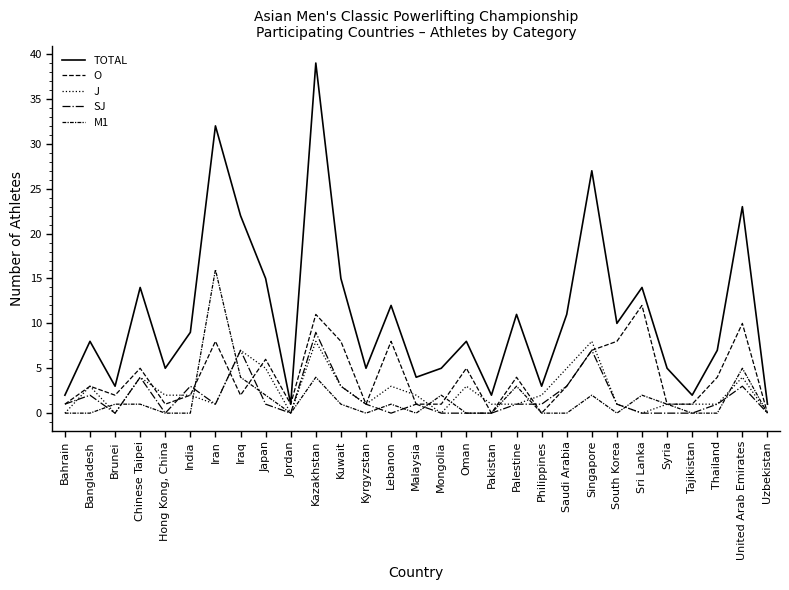

Which series has the largest total across all categories?

TOTAL